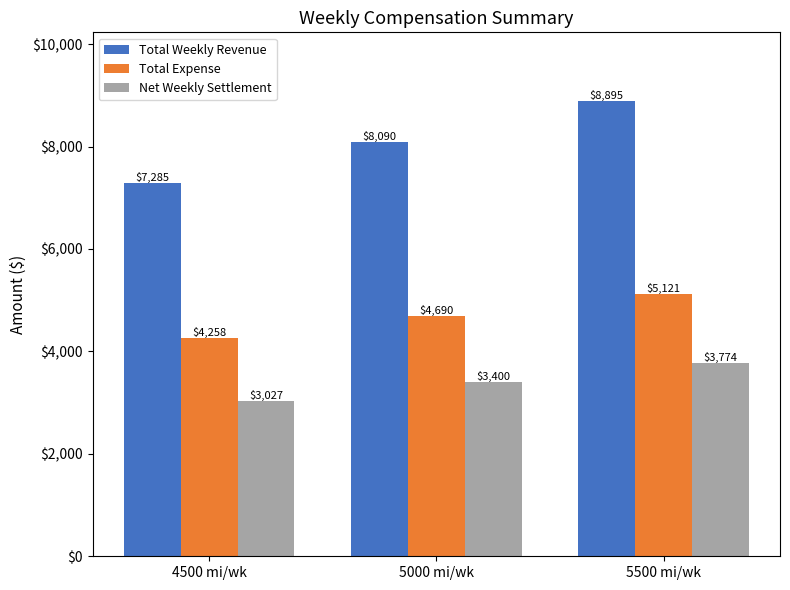

Which series has the widest spread of values?

Total Weekly Revenue